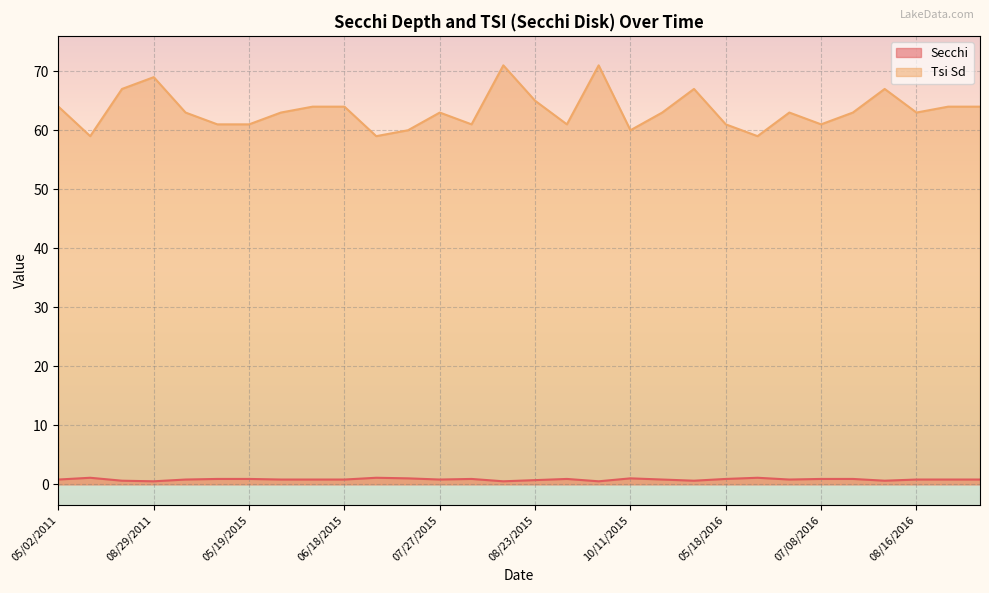

Reading left to right, what are all the values shown in this chart?

Secchi: 05/02/2011=0.8	06/17/2011=1.1	07/27/2011=0.6	08/29/2011=0.5	04/28/2015=0.8	05/06/2015=0.9	05/19/2015=0.9	05/27/2015=0.8	06/09/2015=0.8	06/18/2015=0.8	06/28/2015=1.1	07/14/2015=1.0	07/27/2015=0.8	07/30/2015=0.9	08/15/2015=0.5	08/23/2015=0.7	08/31/2015=0.9	09/14/2015=0.5	10/11/2015=1.0	05/02/2016=0.8	05/05/2016=0.6	05/18/2016=0.9	05/21/2016=1.1	06/22/2016=0.8	07/08/2016=0.9	08/01/2016=0.9	08/13/2016=0.6	08/16/2016=0.8	08/25/2016=0.8	09/02/2016=0.8
Tsi Sd: 05/02/2011=64.0	06/17/2011=59.0	07/27/2011=67.0	08/29/2011=69.0	04/28/2015=63.0	05/06/2015=61.0	05/19/2015=61.0	05/27/2015=63.0	06/09/2015=64.0	06/18/2015=64.0	06/28/2015=59.0	07/14/2015=60.0	07/27/2015=63.0	07/30/2015=61.0	08/15/2015=71.0	08/23/2015=65.0	08/31/2015=61.0	09/14/2015=71.0	10/11/2015=60.0	05/02/2016=63.0	05/05/2016=67.0	05/18/2016=61.0	05/21/2016=59.0	06/22/2016=63.0	07/08/2016=61.0	08/01/2016=63.0	08/13/2016=67.0	08/16/2016=63.0	08/25/2016=64.0	09/02/2016=64.0